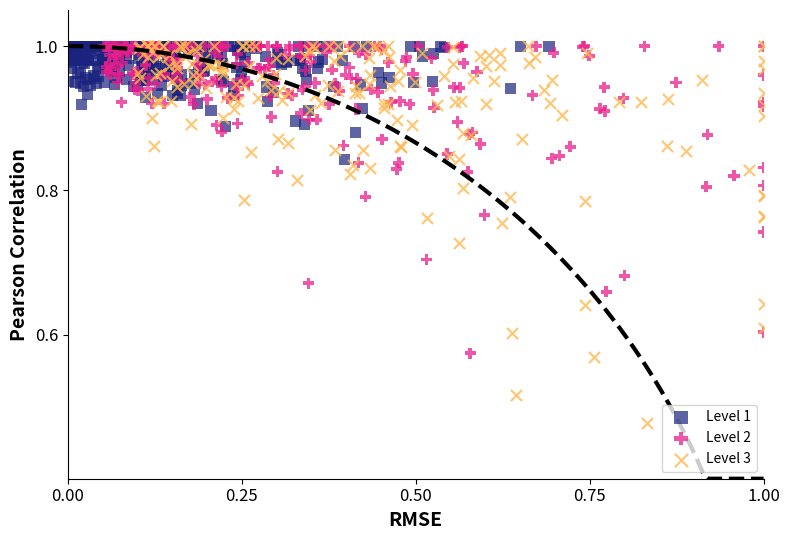

Which series has the widest spread of Y values?

Level 3